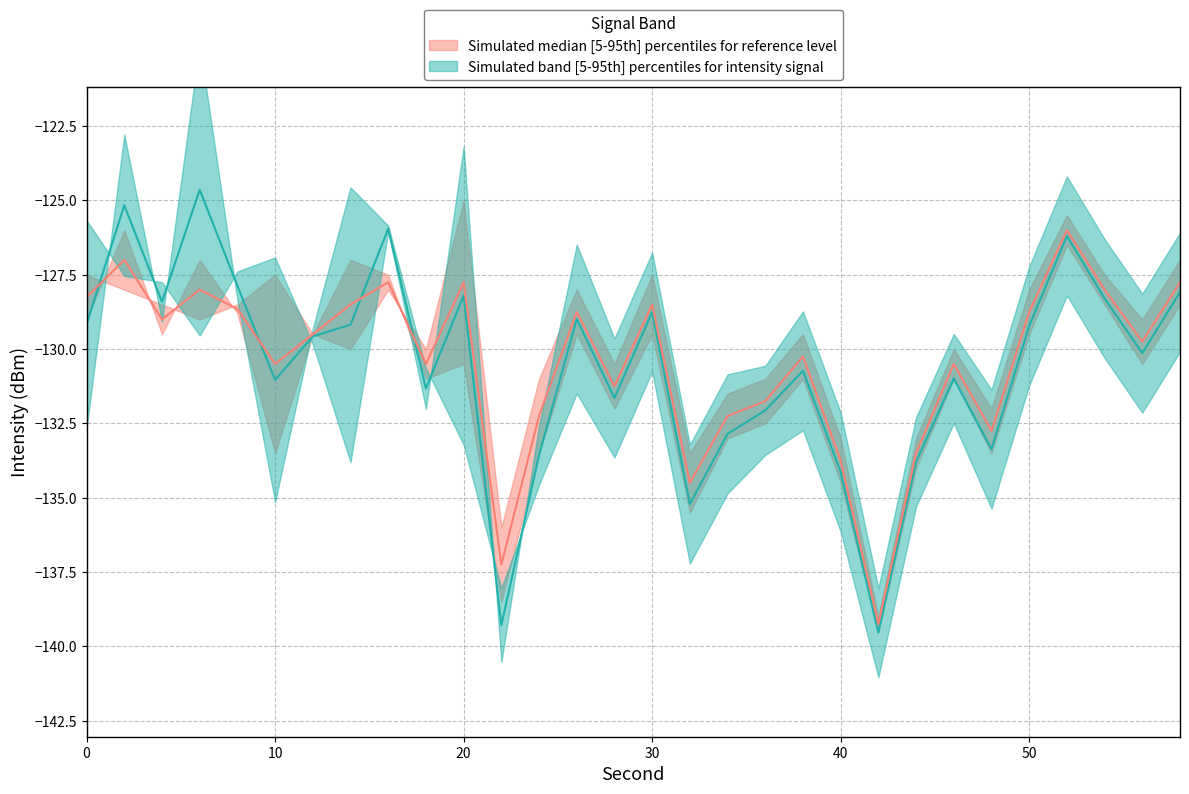

The intensity_lower series shows -222.5 at 44. True or false?

False